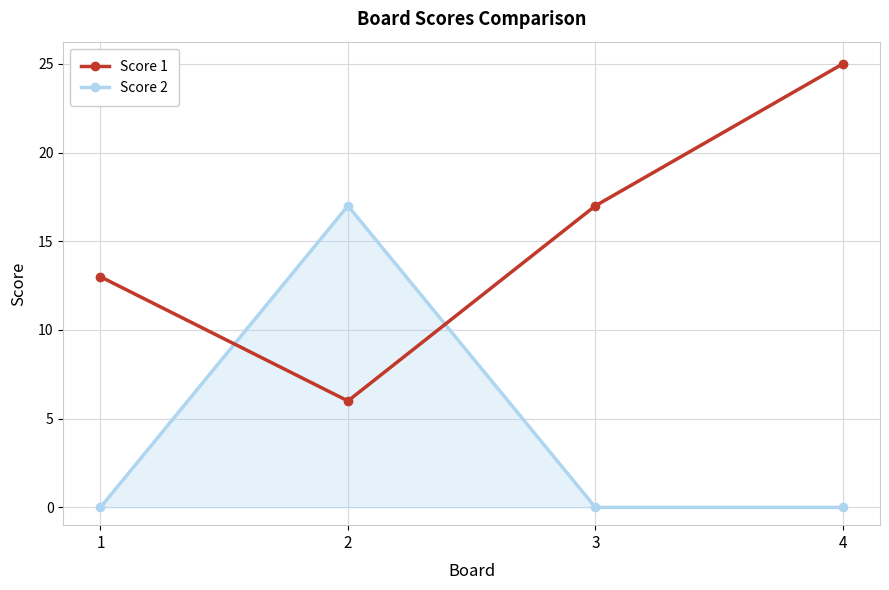

Rank the series at 2 from lowest to highest value.

Score 1, Score 2